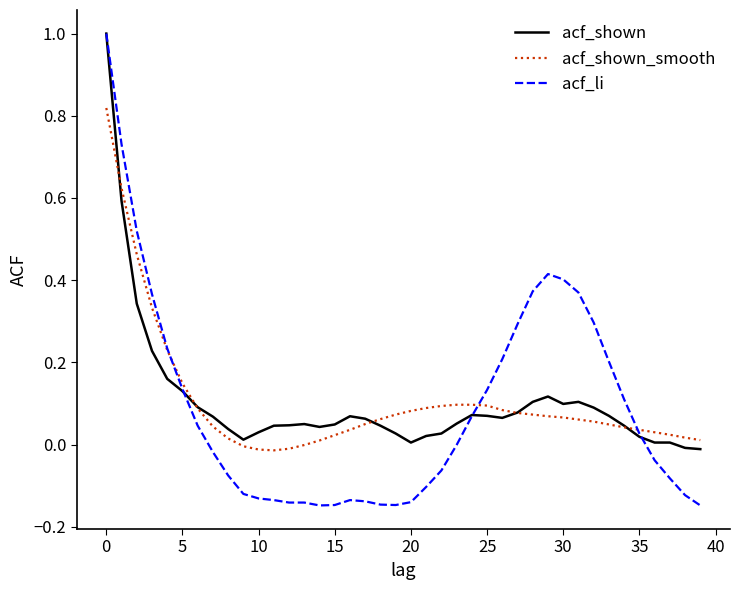

Which series has the largest range (max minus min)?

acf_li